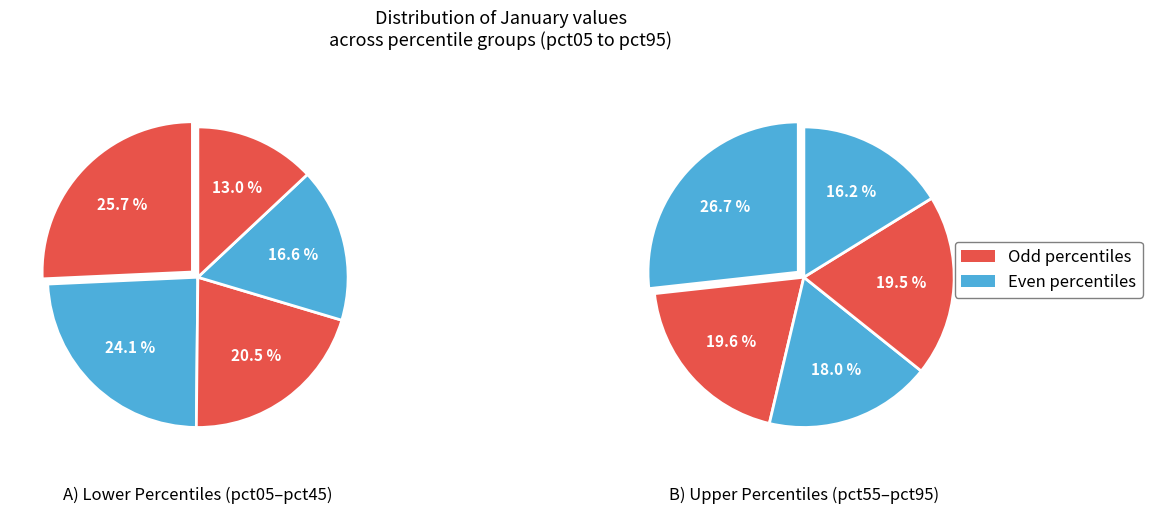

How many segments does this pie chart have?

10